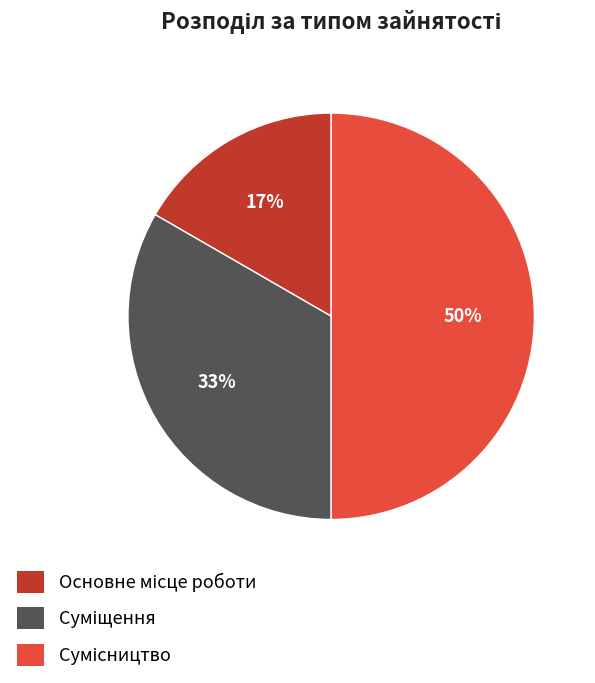

To the nearest percent, what is the average slice percentage?

33%